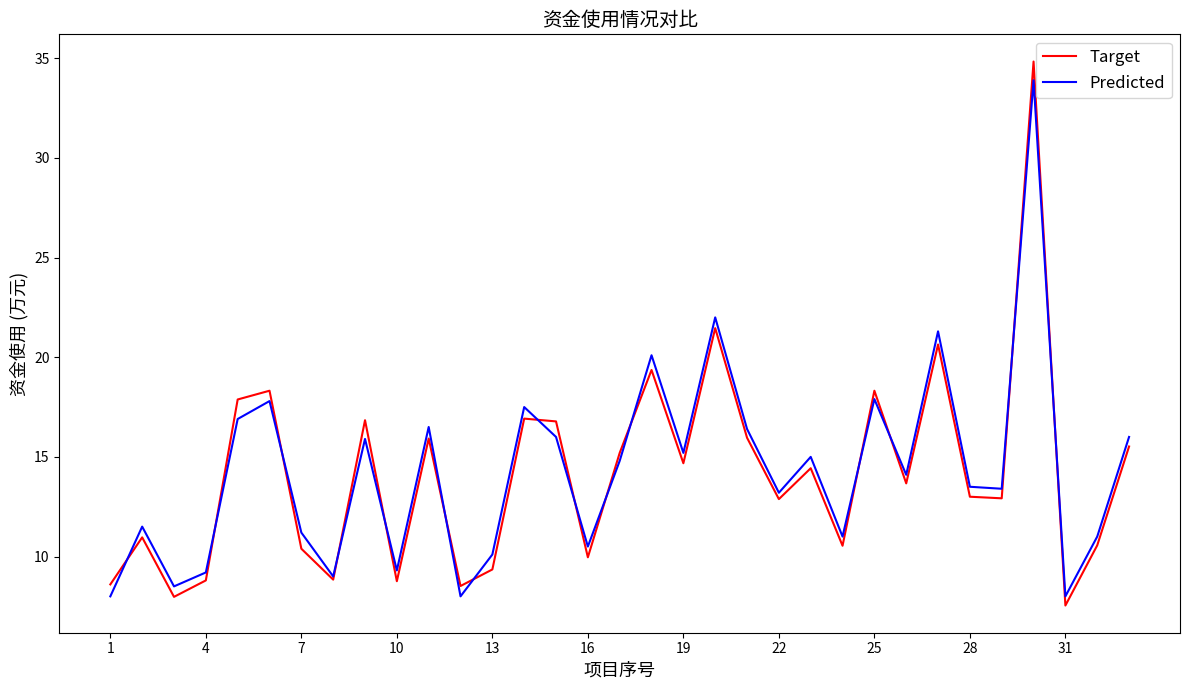

What is the maximum value for Target?

34.8